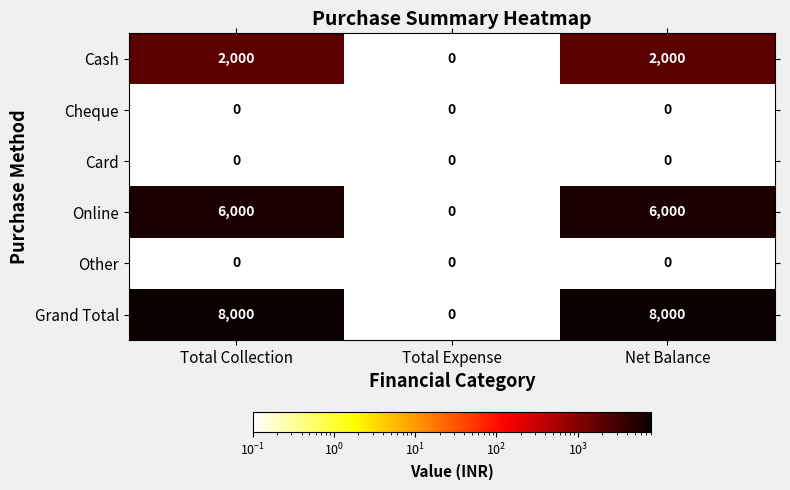

What is the total value across all series at Net Balance?

16000